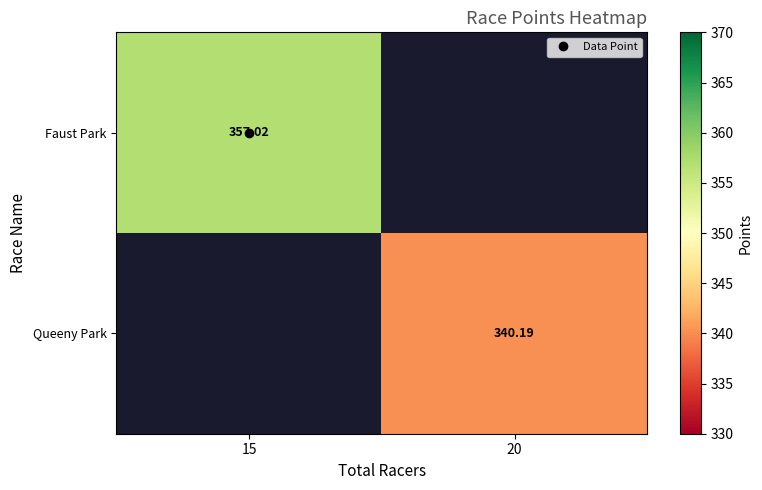

Rank the series by their average value, from highest to lowest.

Faust Park, Queeny Park